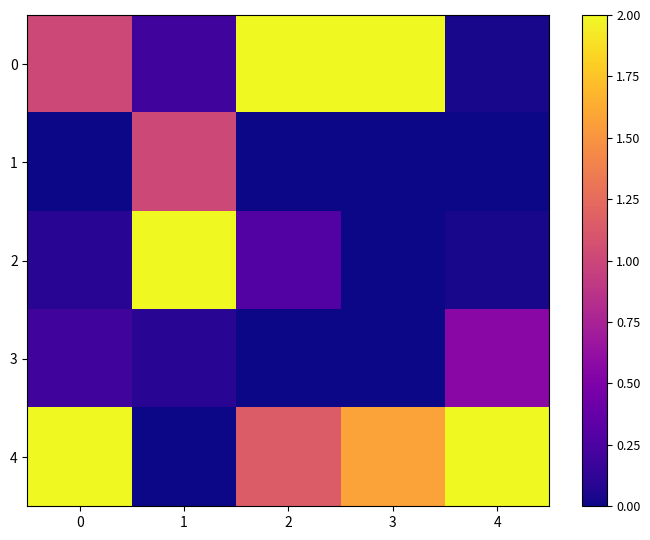

Which series has the largest range (max minus min)?

2